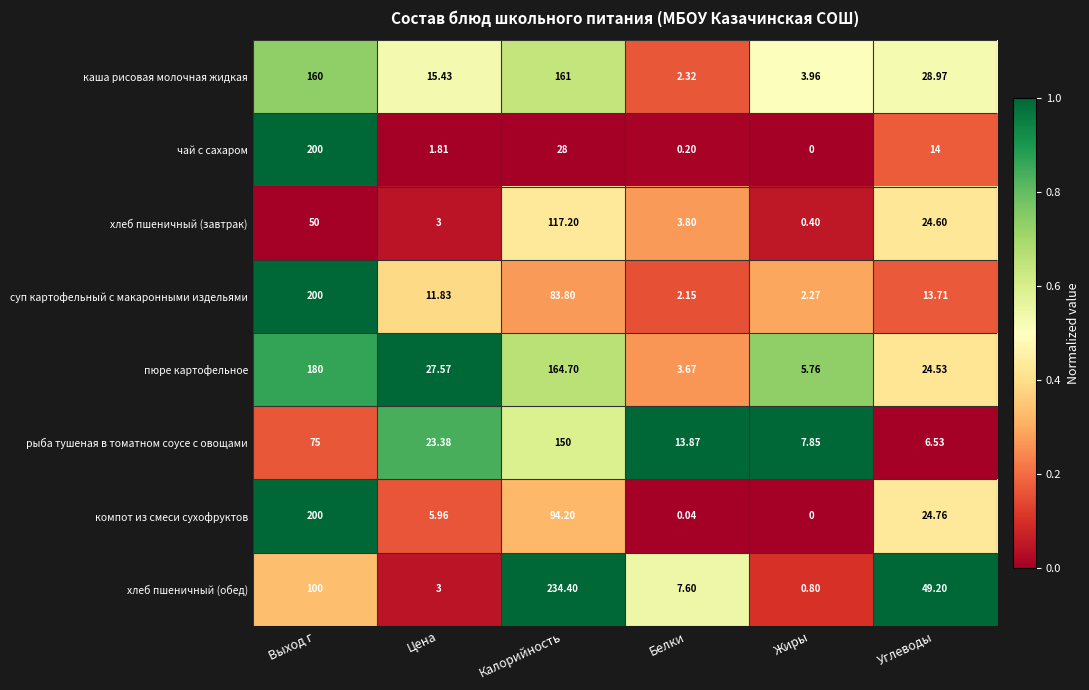

Which series has the largest range (max minus min)?

хлеб пшеничный (обед)